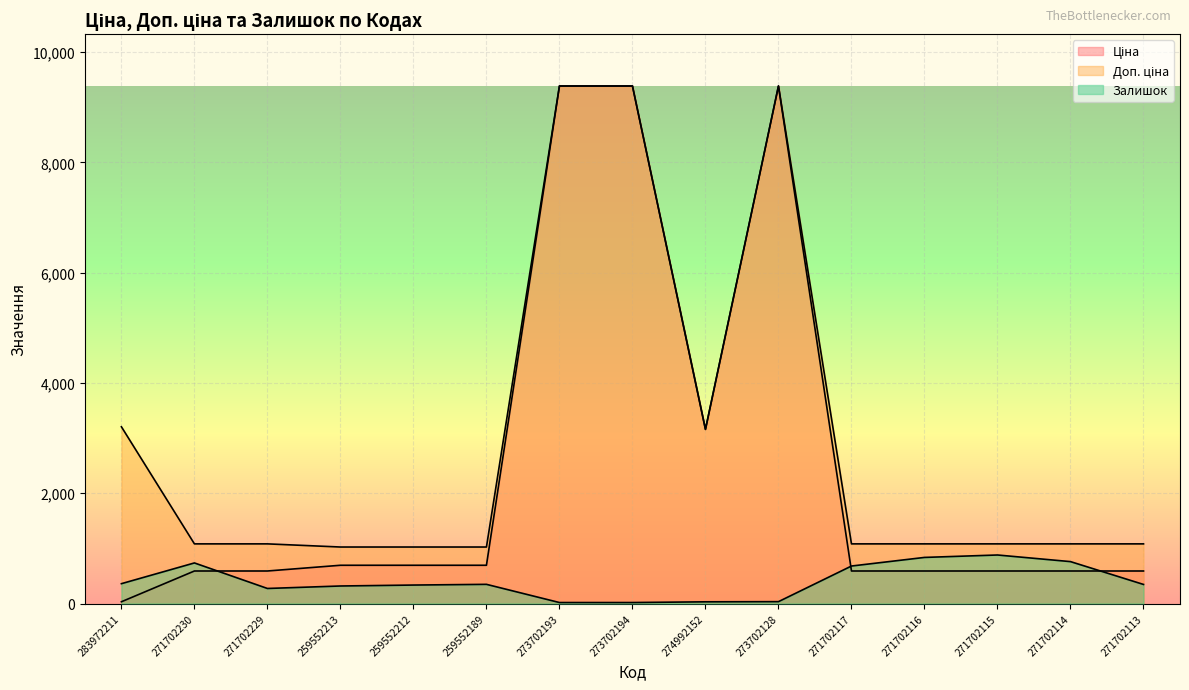

Is the value of Доп. ціна at 273702193 greater than the value of Залишок at 271702229?

Yes